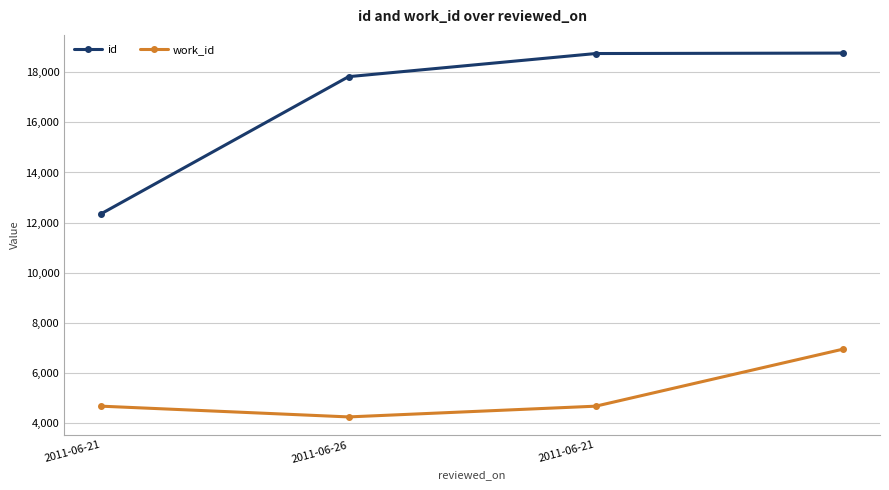

What is the difference between the second highest and minimum values in the work_id series?

428